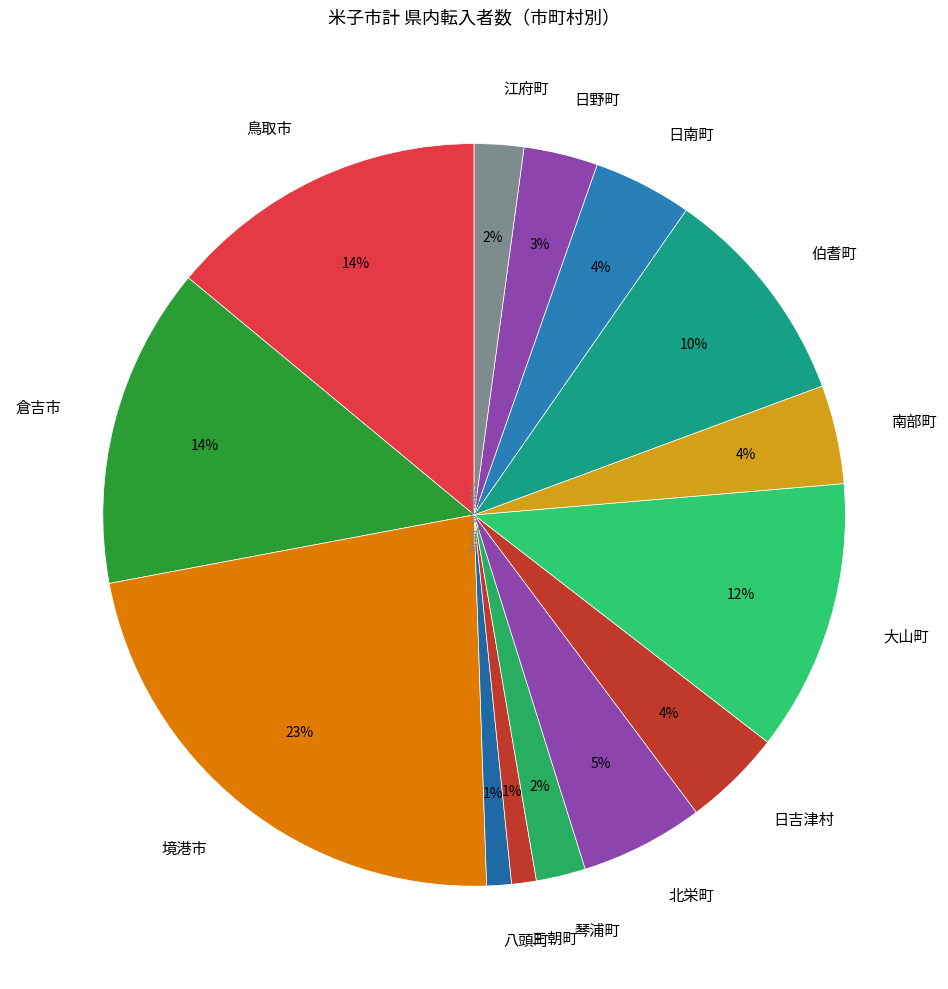

Is the sum of 南部町 and 日吉津村 greater than half?

No